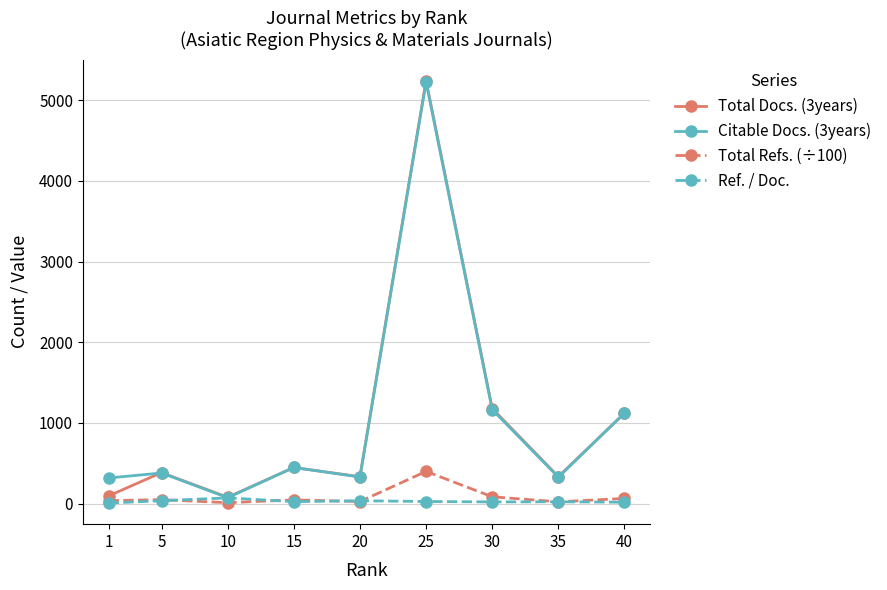

How many lines are shown in the chart?

4